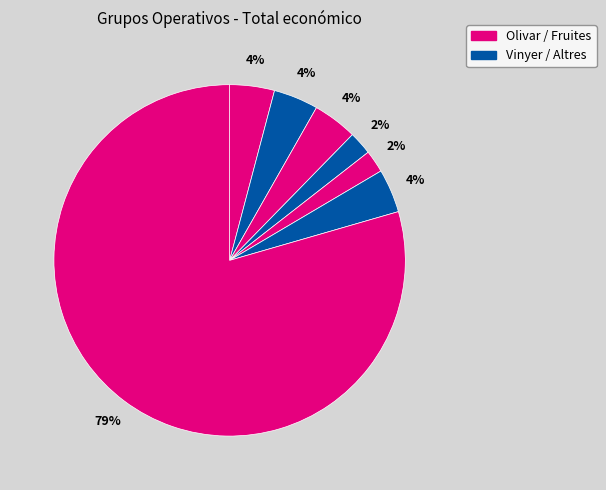

How many slices are in this pie chart?

7